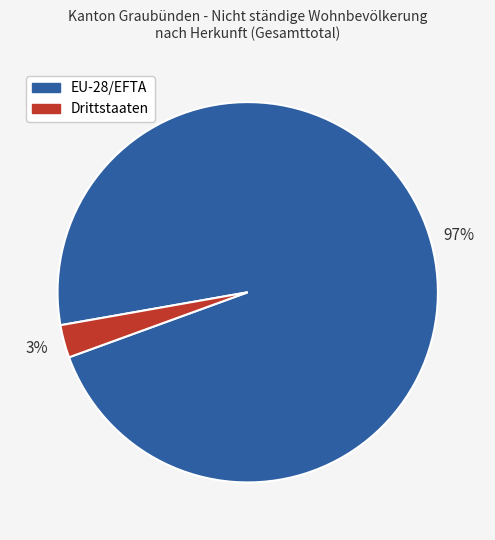

True or false: Drittstaaten accounts for 3% of the total.

True